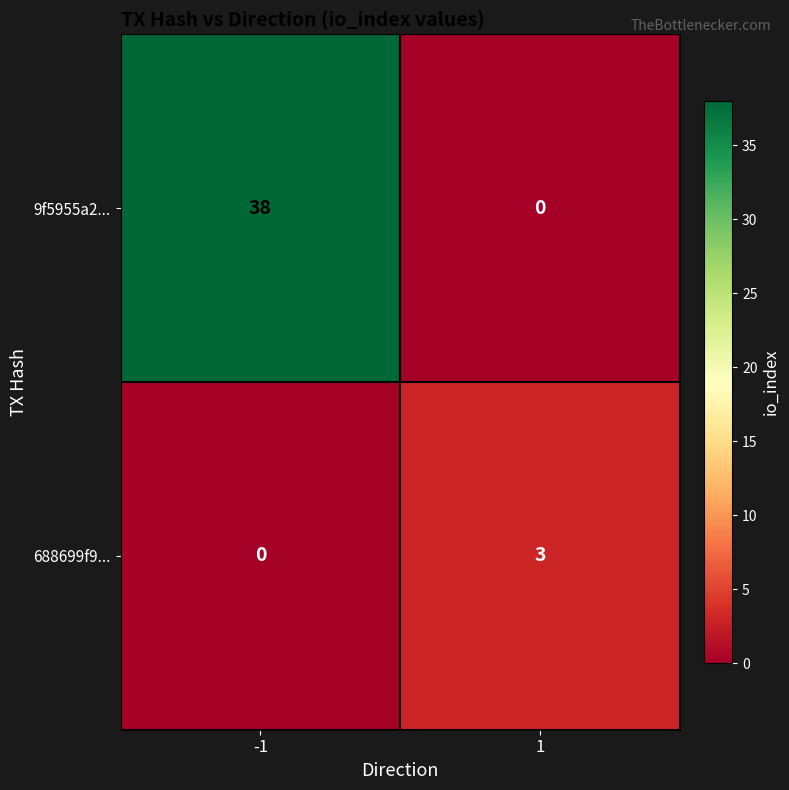

What is the approximate value of 9f5955a2... at -1, to the nearest 10?

40